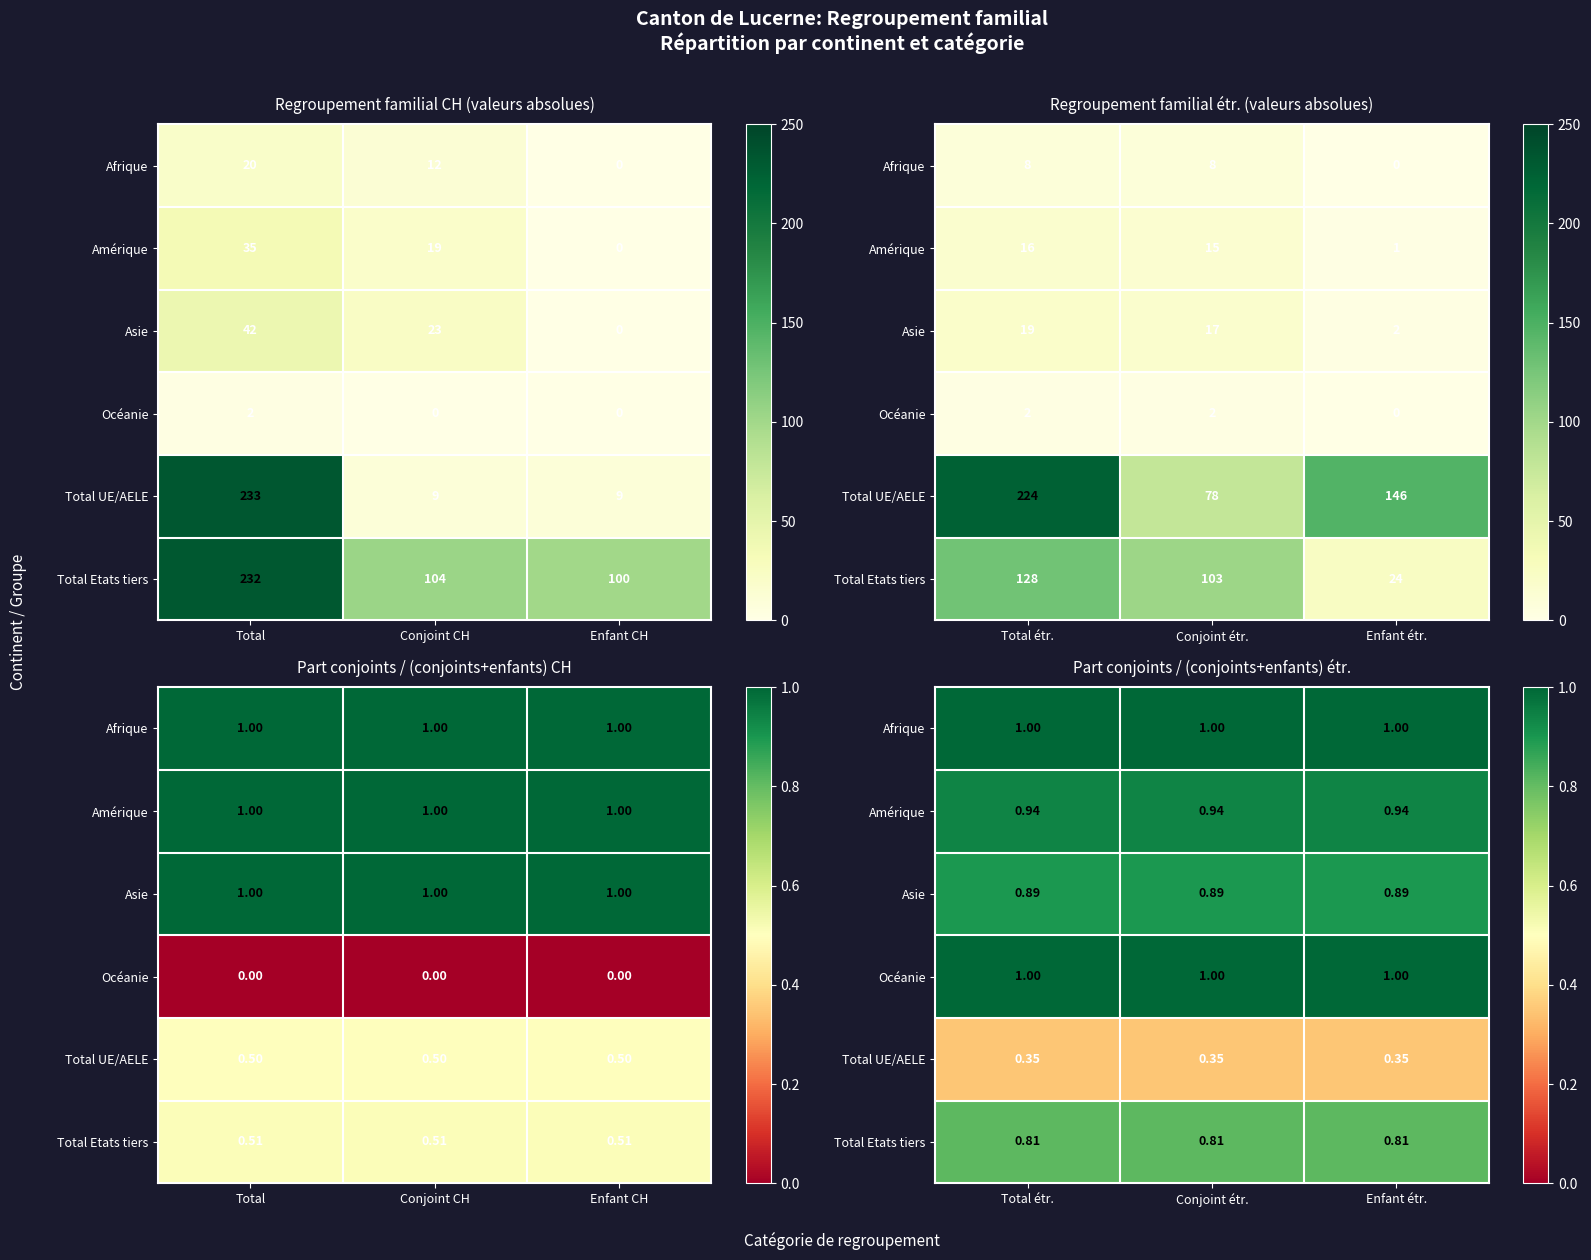

Count the number of data series in this chart.

6